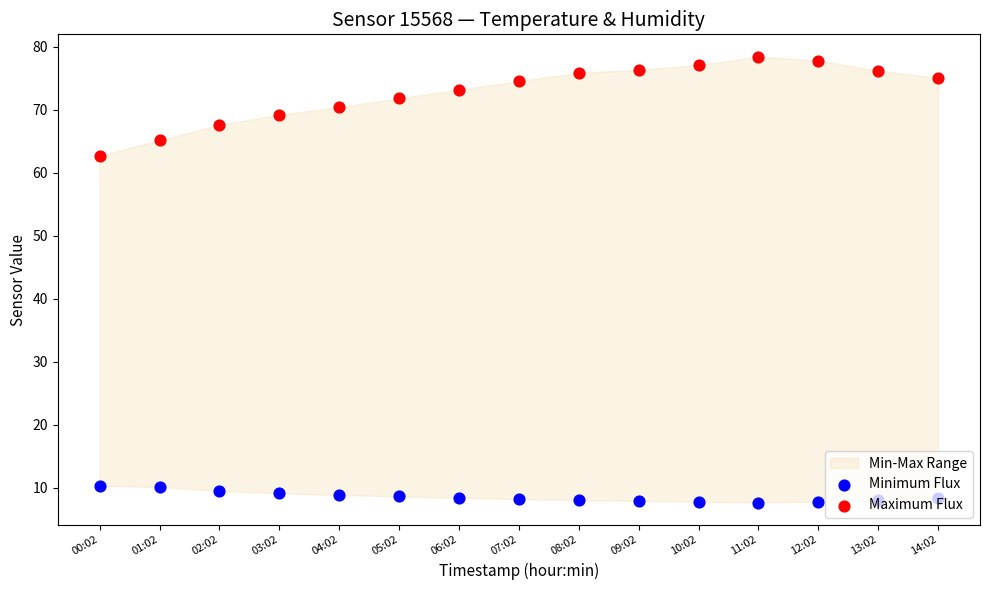

Which series has the widest spread of Y values?

Maximum Flux